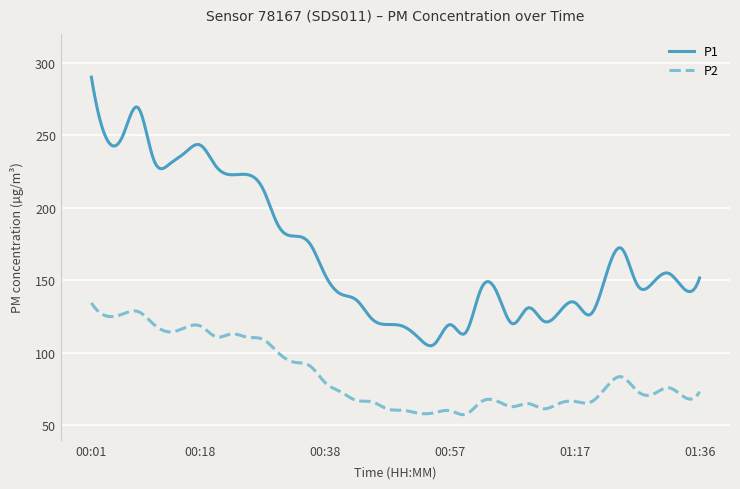

What is the lowest value of the P2 series?

57.3